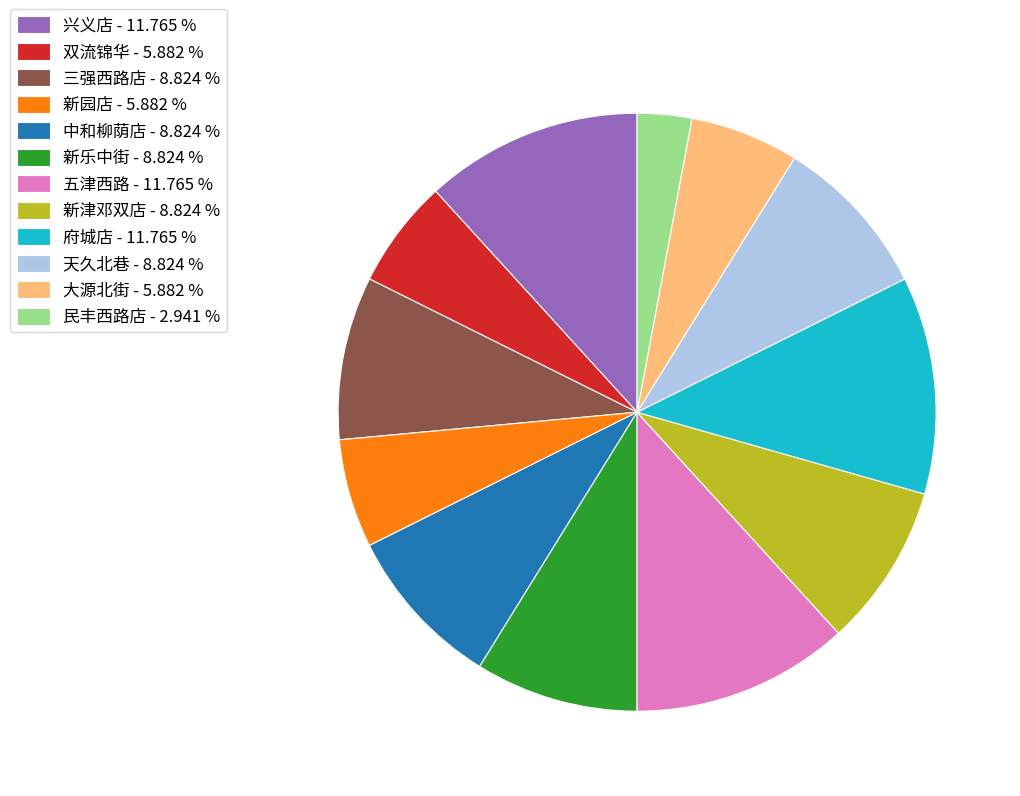

How many segments does this pie chart have?

12